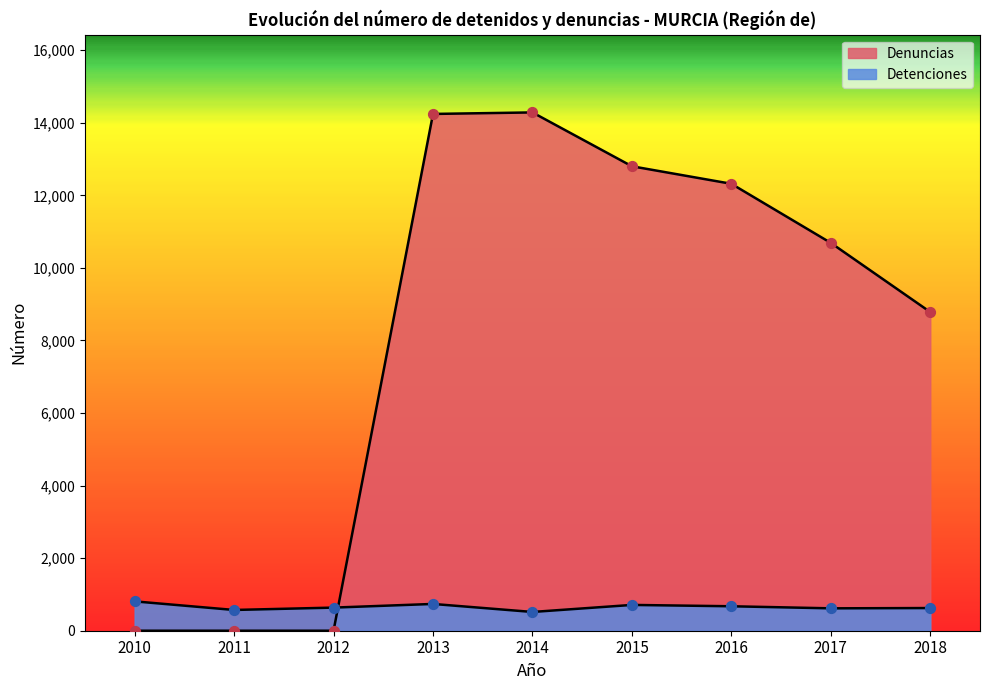

Which series reaches the maximum Y coordinate?

Denuncias